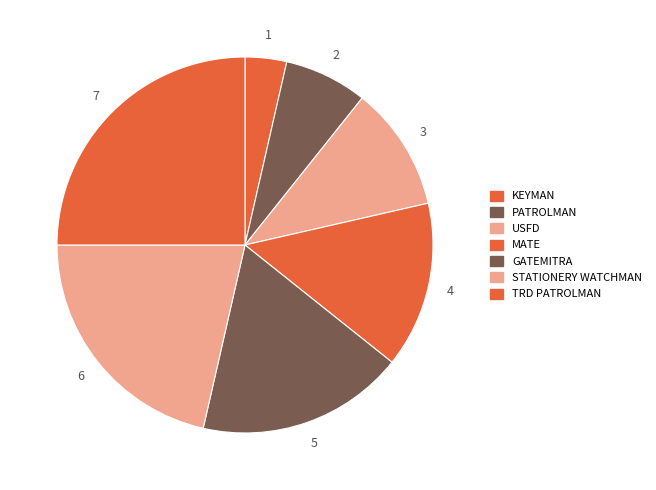

Rank the categories by value from lowest to highest.

KEYMAN, PATROLMAN, USFD, MATE, GATEMITRA, STATIONERY WATCHMAN, TRD PATROLMAN